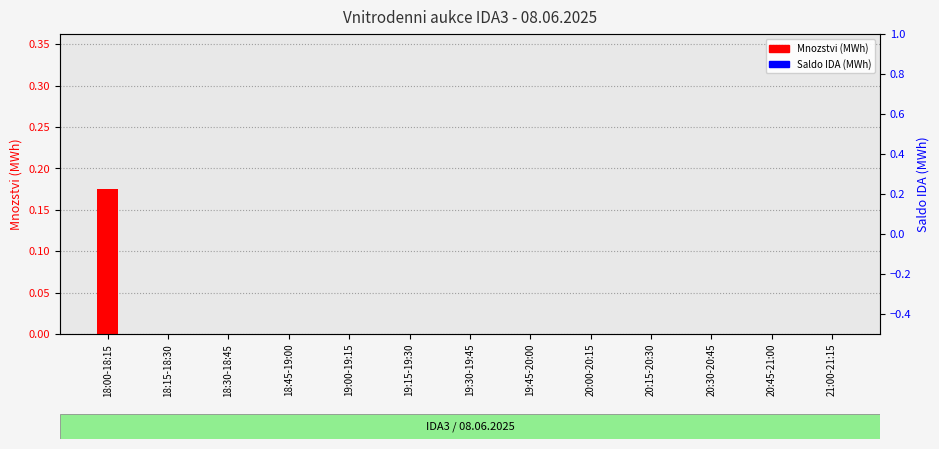

What is the label of the 1st bar from the right?

21:00-21:15